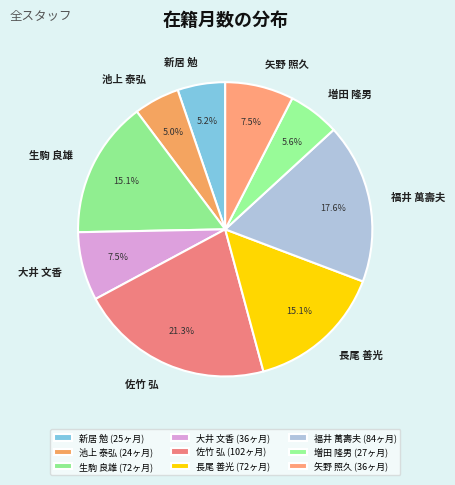

Count the number of slices in the pie.

9